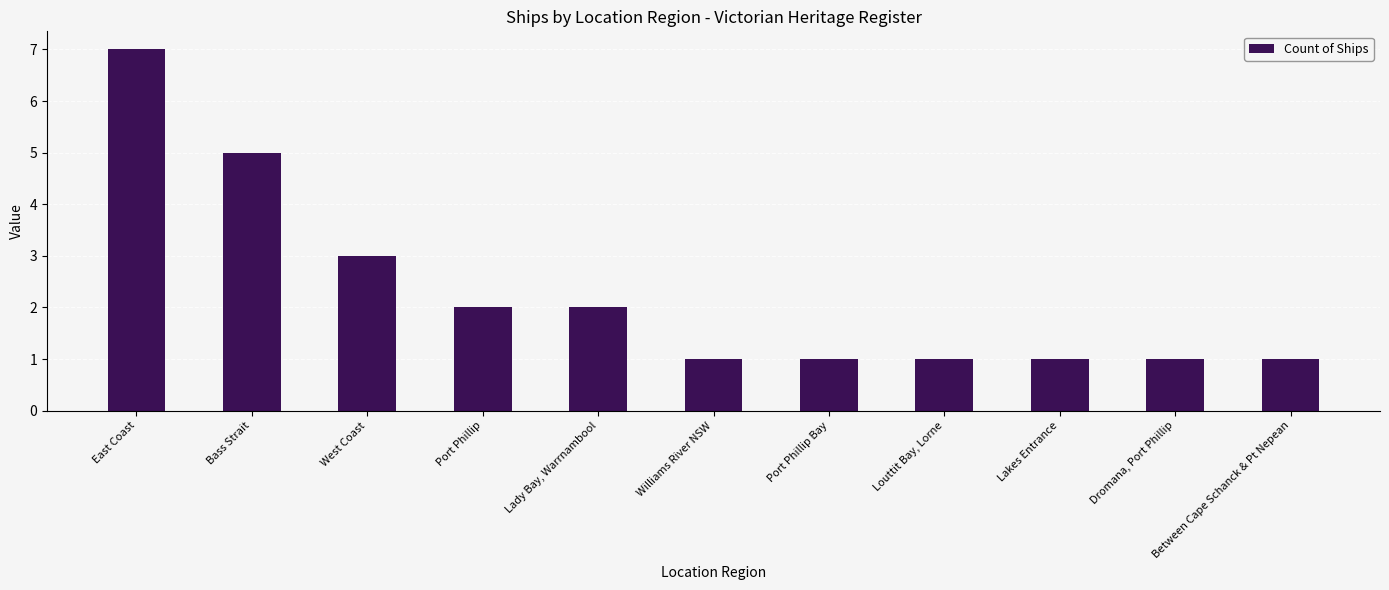

The value at East Coast is 7. True or false?

True